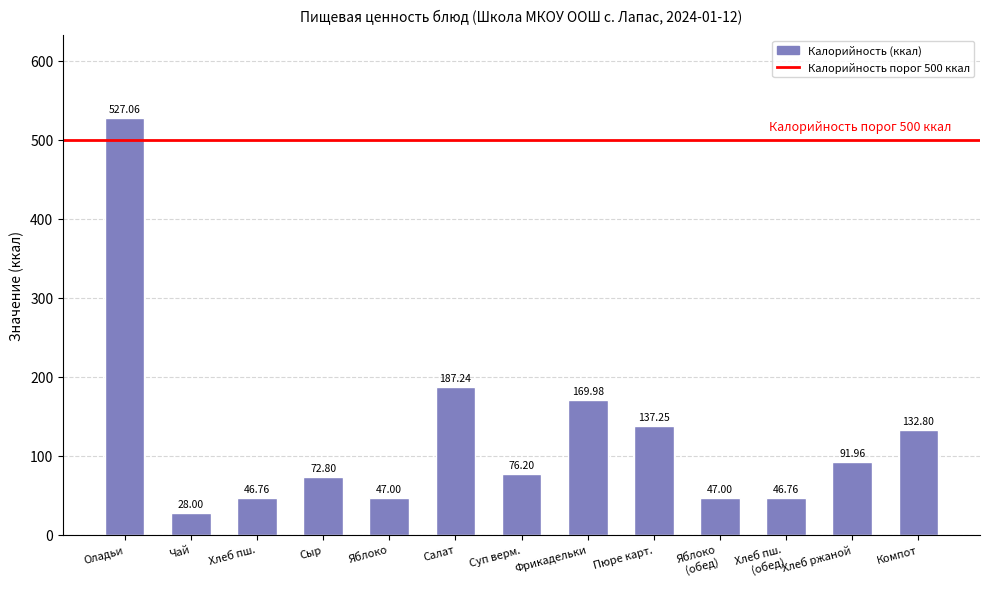

What is the label of the 1st bar from the right?

Компот